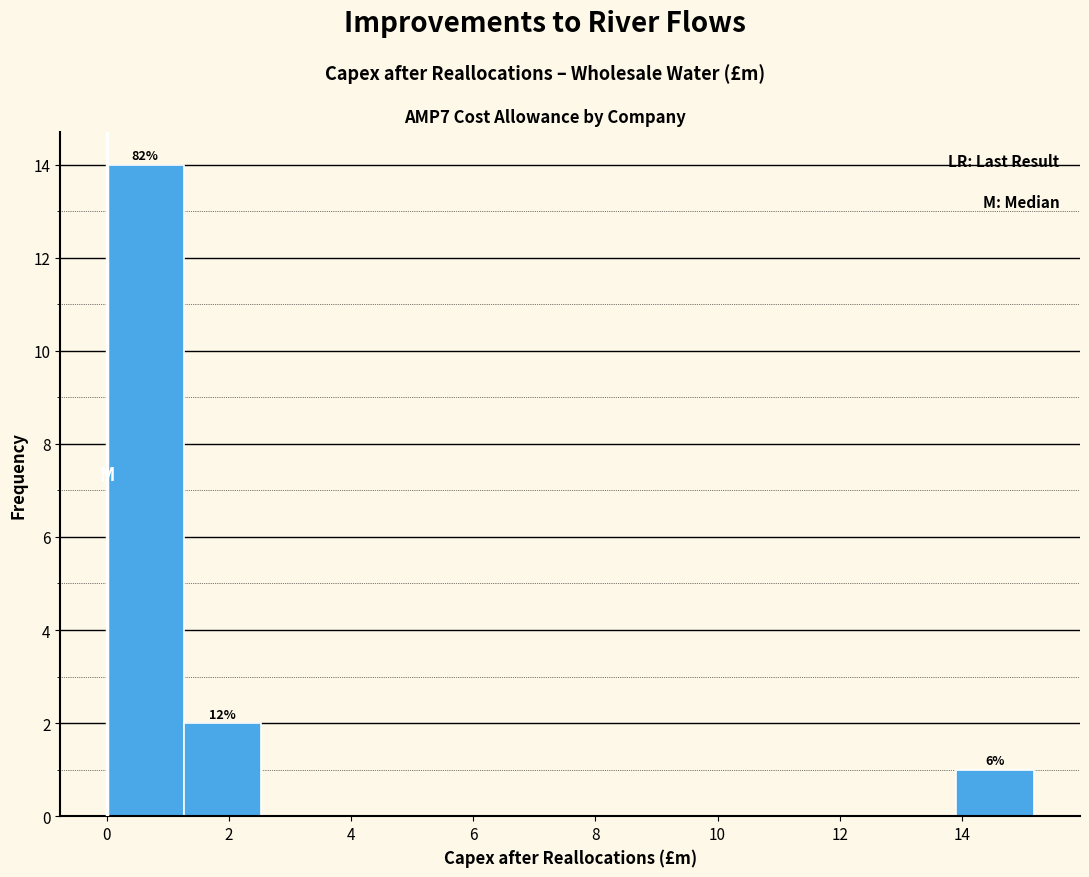

Which range on the x-axis has the tallest bar?

0.0 to 1.2